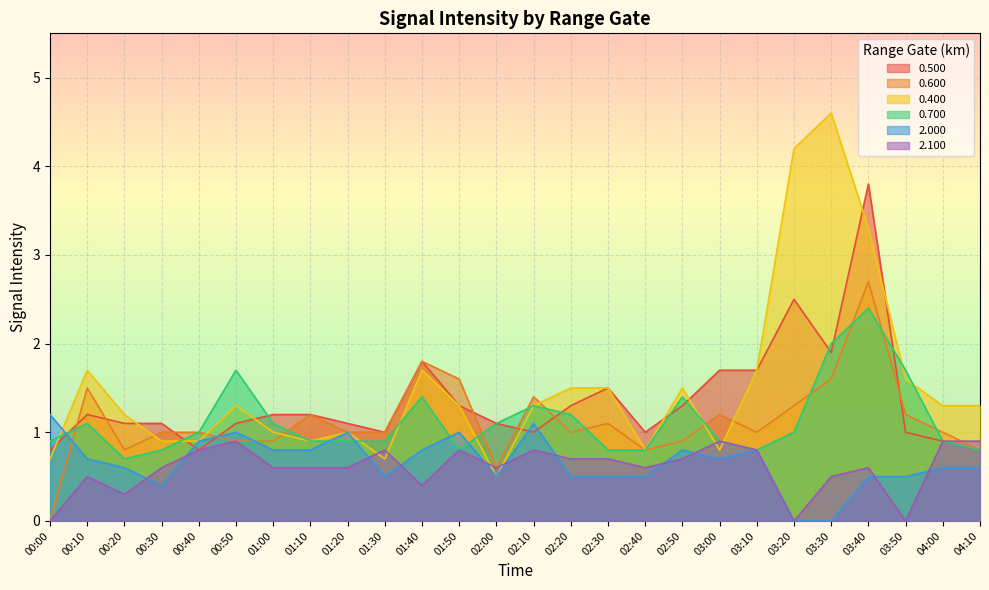

What is the difference between the highest and lowest values at 00:50?

0.8